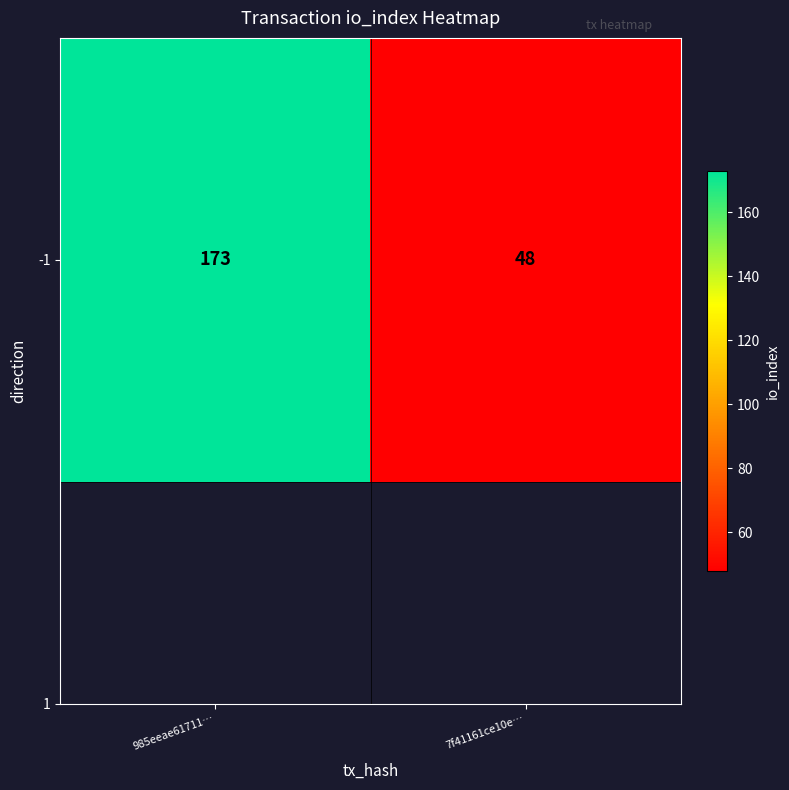

Reading right to left, transcribe all the data shown in this chart.

7f41161ce10e…=48	985eeae61711…=173